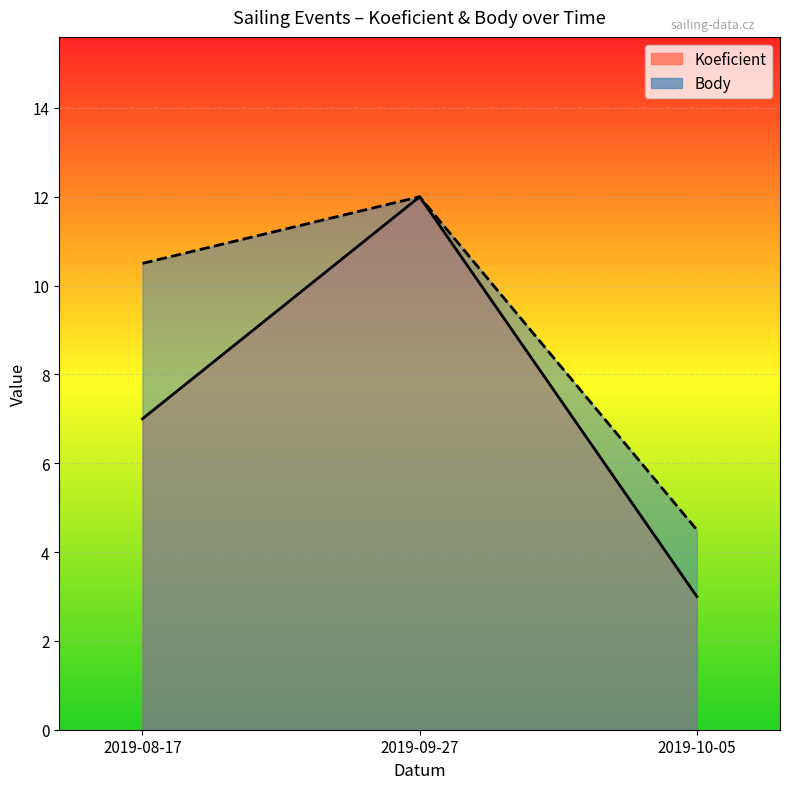

The value of Koeficient at 2019-10-05 is 4.2. True or false?

False